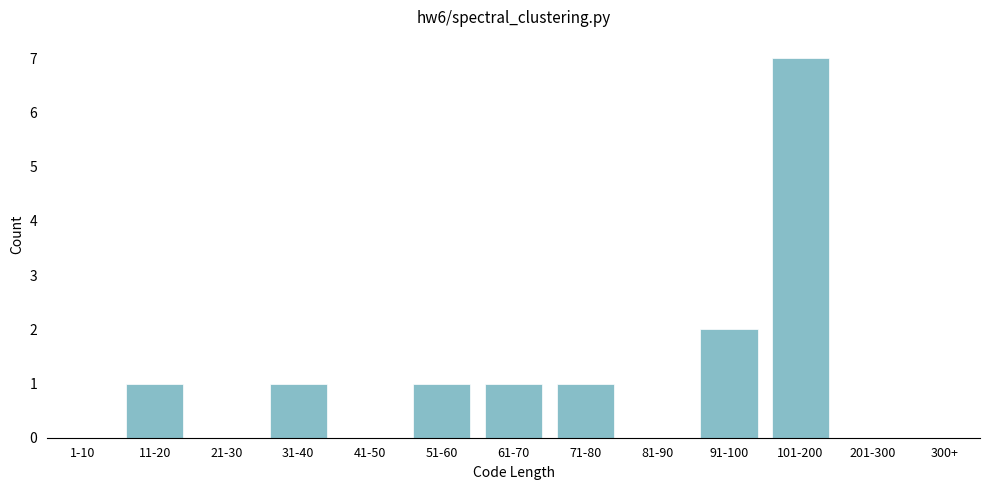

Reading right to left, extract all data points from this chart.

300+=0	201-300=0	101-200=7	91-100=2	81-90=0	71-80=1	61-70=1	51-60=1	41-50=0	31-40=1	21-30=0	11-20=1	1-10=0